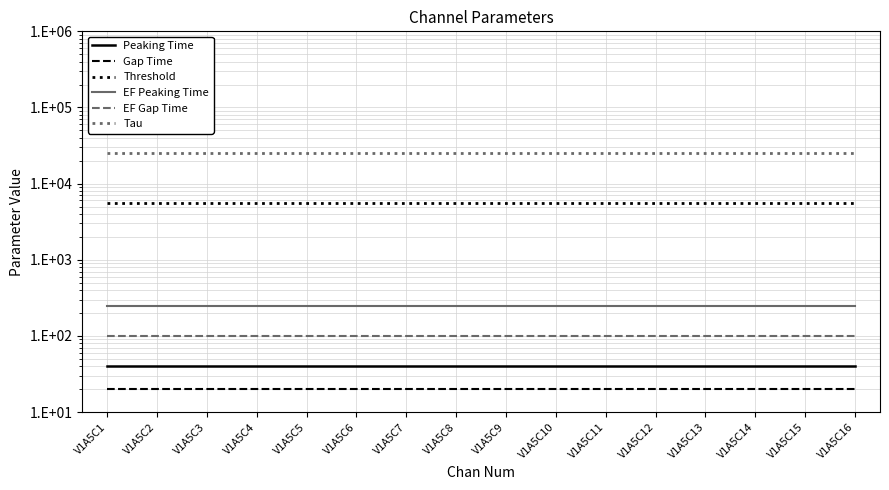

True or false: Gap Time and EF Peaking Time intersect in this chart.

False